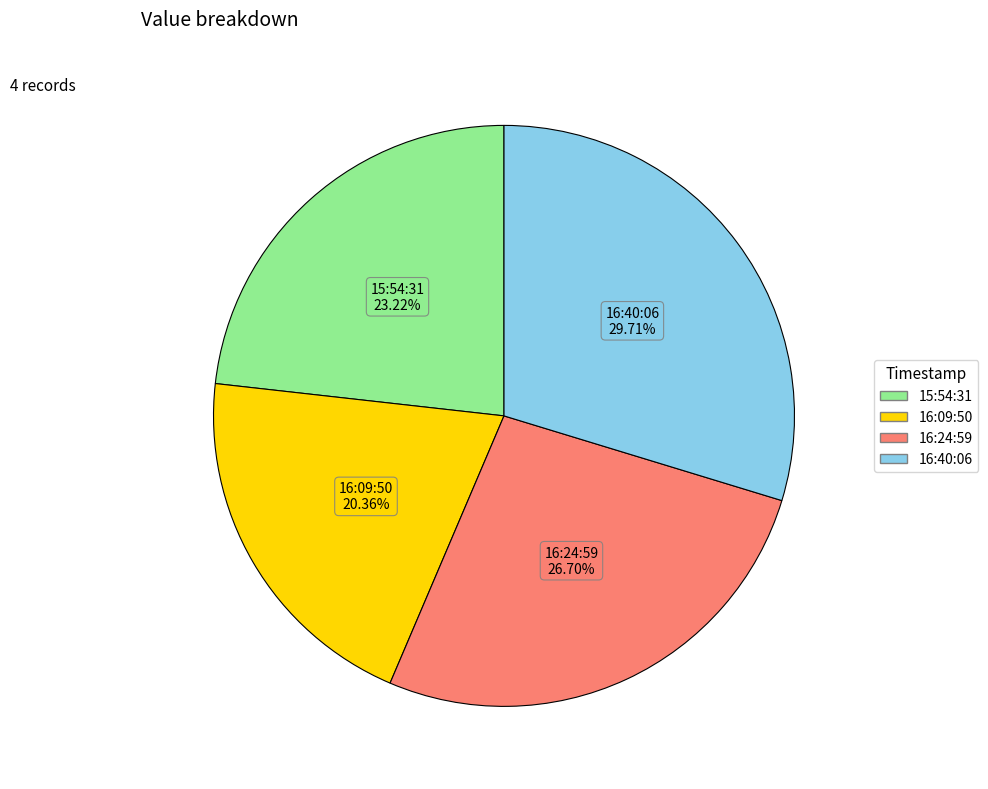

How many slices are in this pie chart?

4